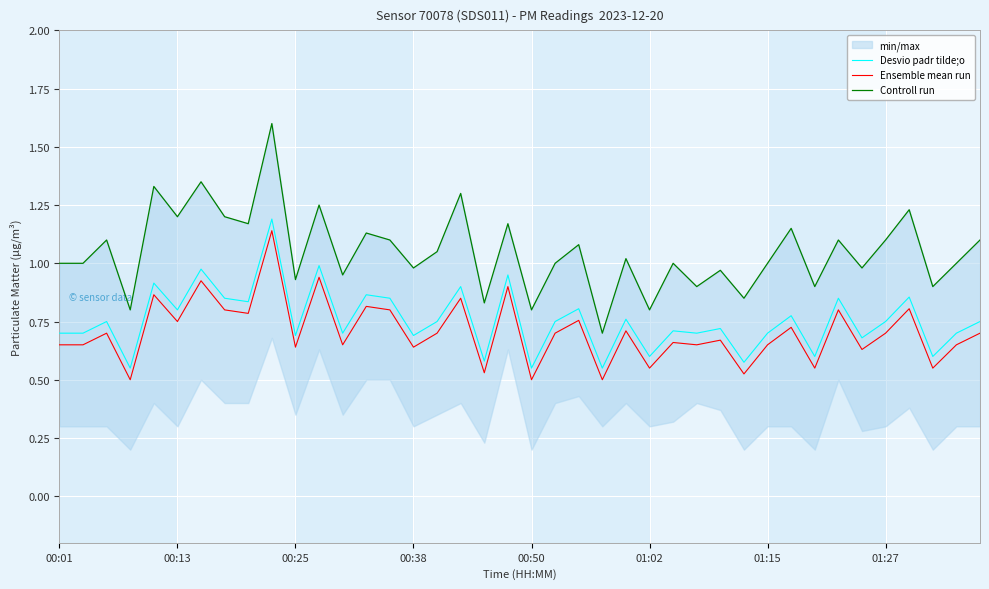

True or false: Desvio padr tilde;o and Ensemble mean run intersect in this chart.

False